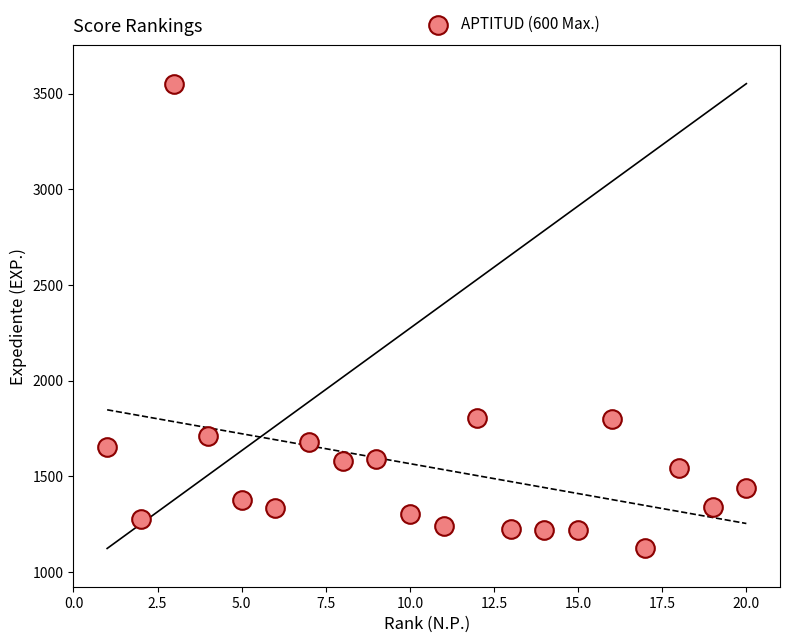

What is the range of X values (max minus min)?

19